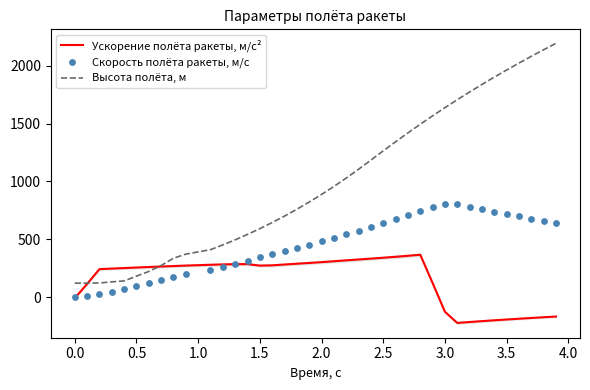

Which series has the largest total across all categories?

Высота полёта, м